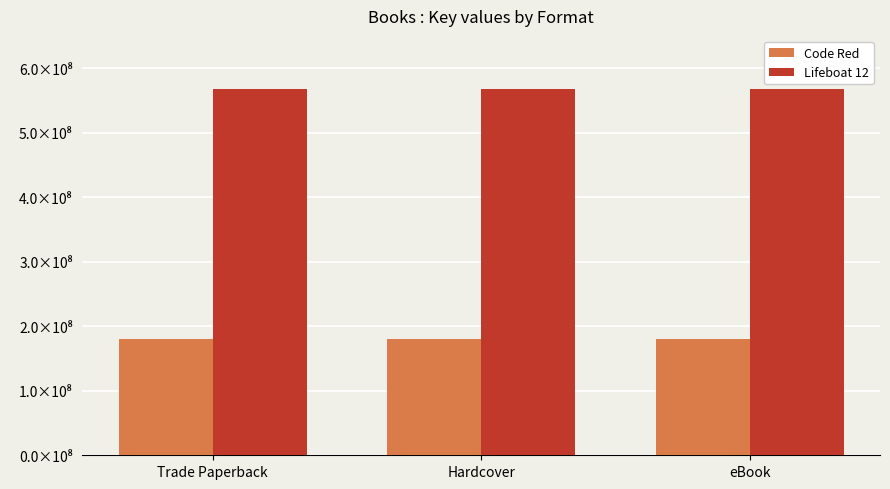

What is the label of the 1st bar from the right?

eBook